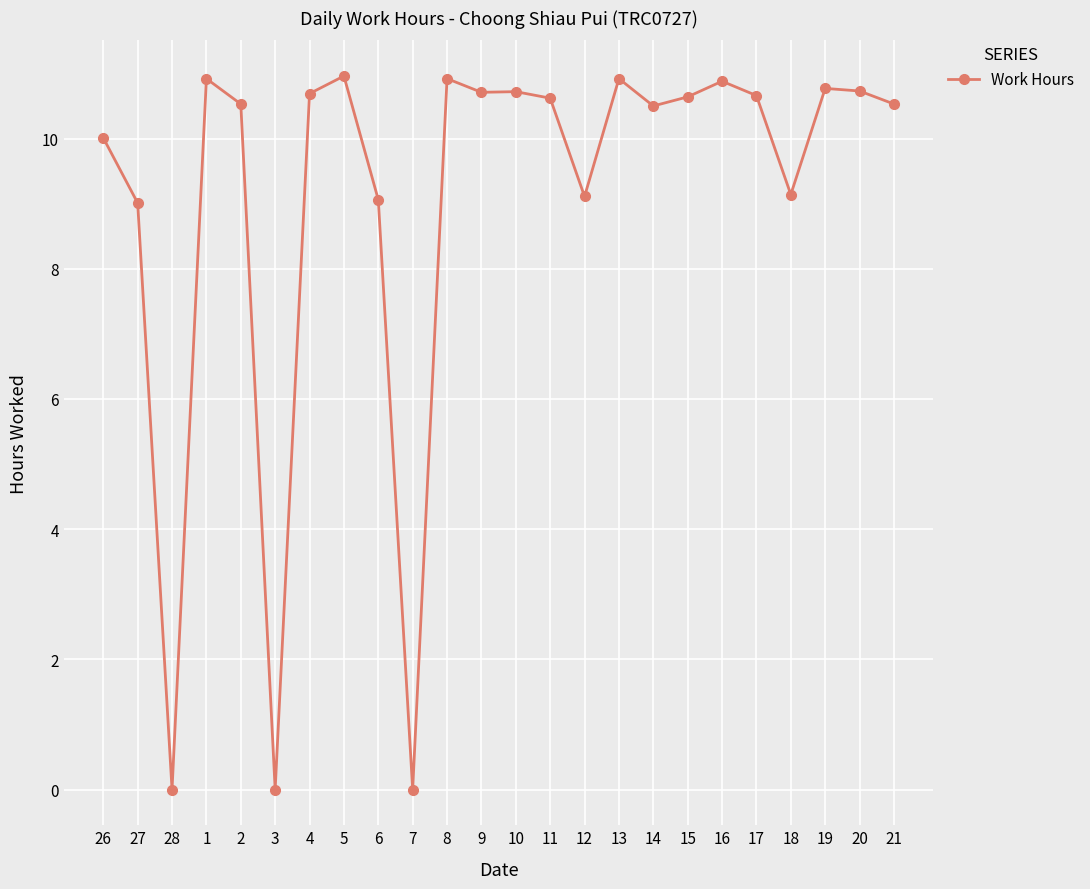

How many data points does each series have?

24